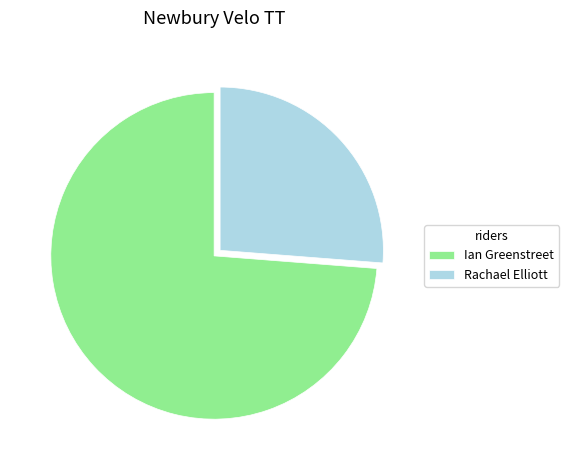

Which category has the biggest portion of the pie?

Ian Greenstreet